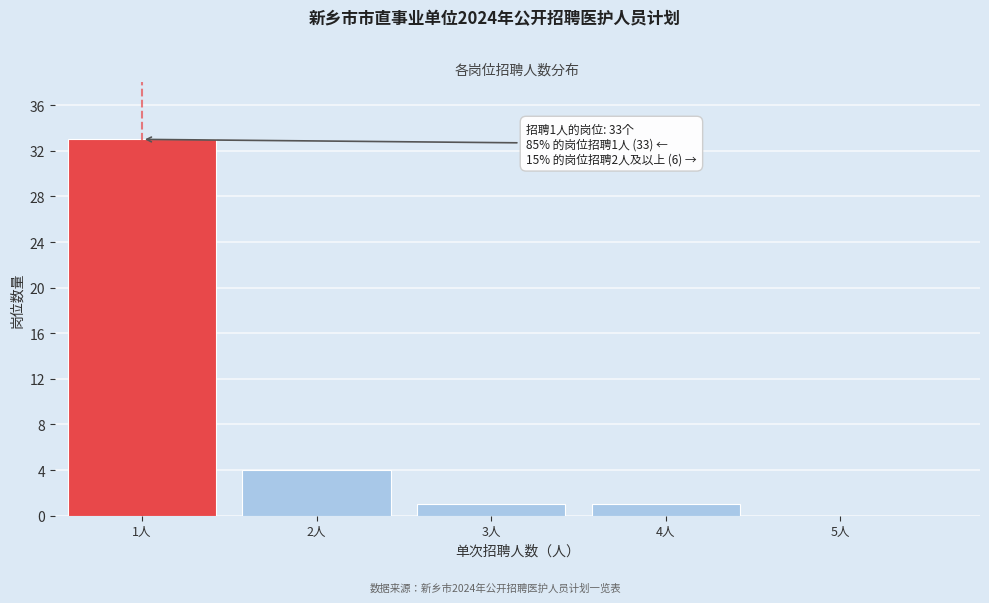

Over which range of the x-axis is the bar tallest?

0.5 to 1.5